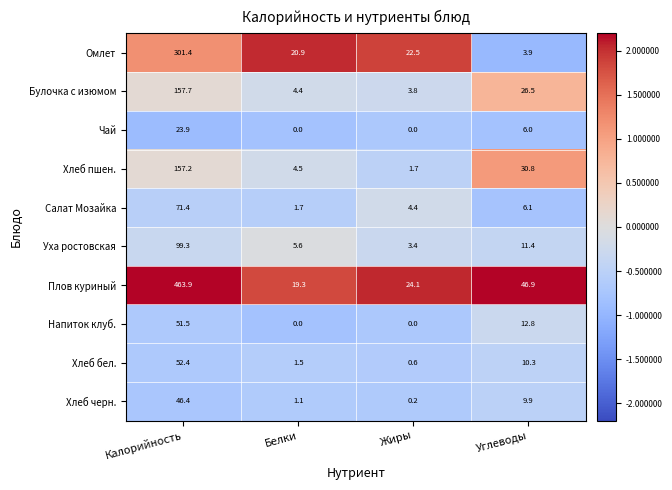

Which category has the highest value across all series?

Калорийность